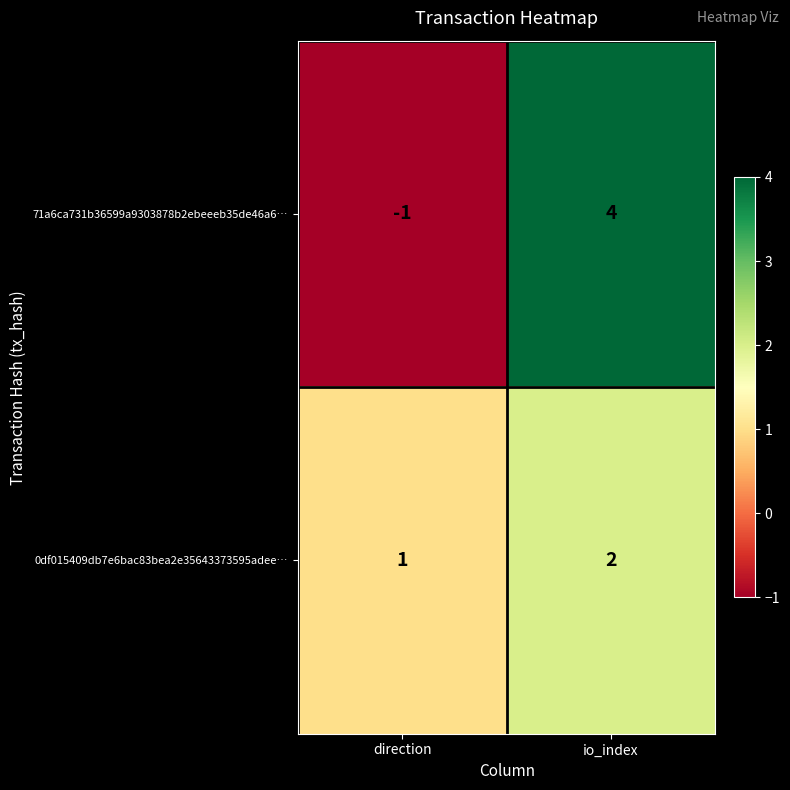

Which series changed the most between direction and io_index?

71a6ca731b36599a9303878b2ebeeeb35de46a6…